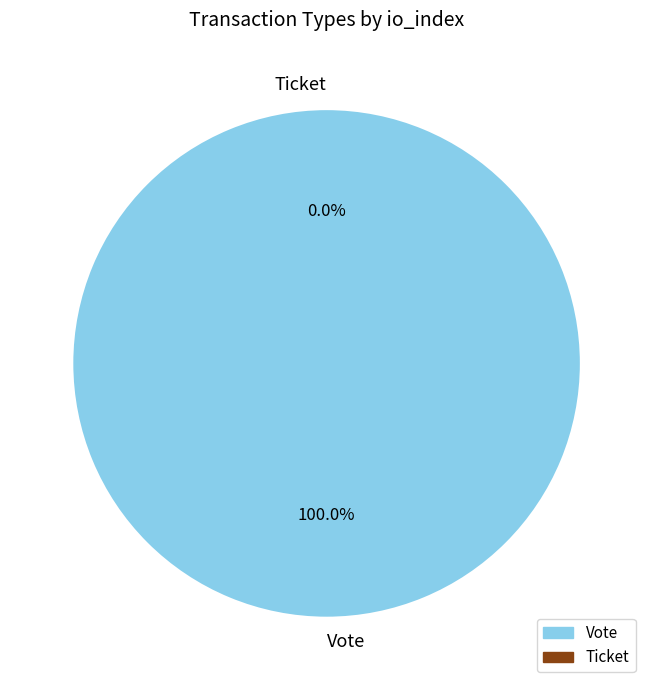

The Vote slice represents 100% of the pie. True or false?

True